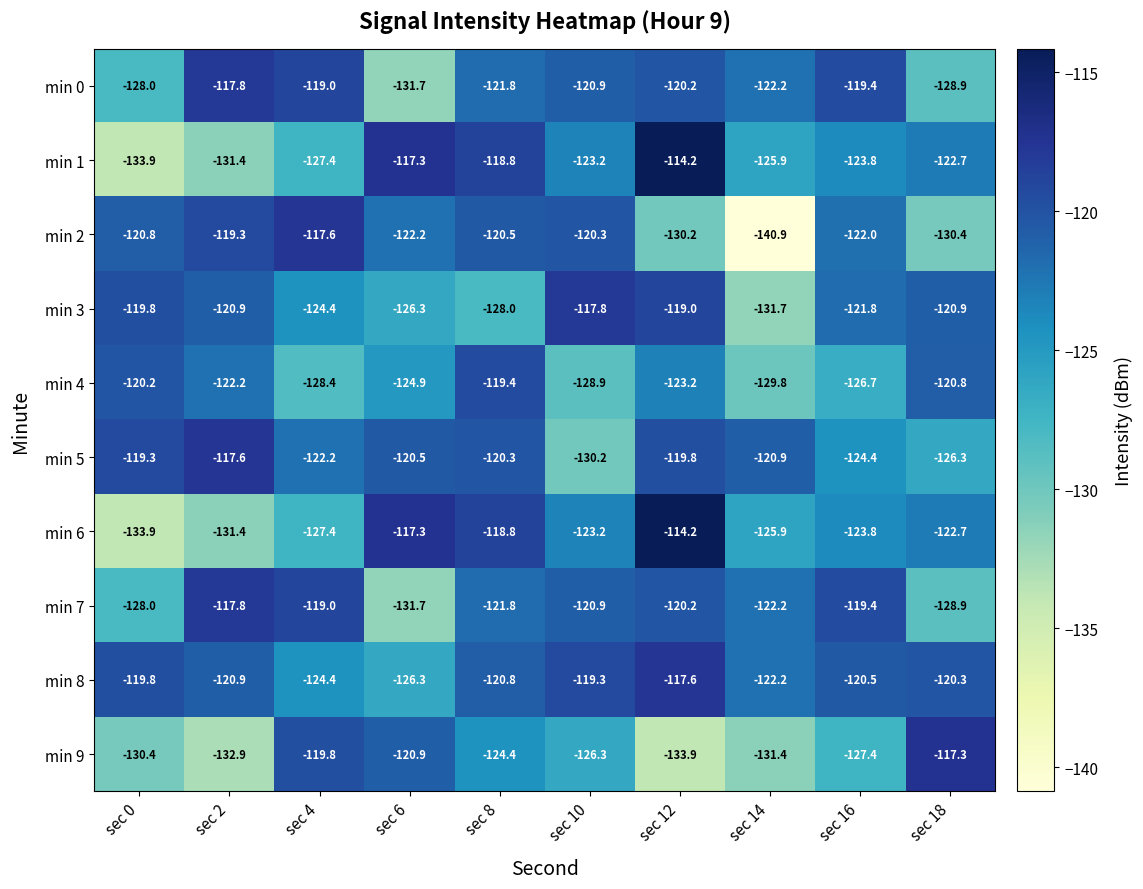

Which category has the highest value in the min 4 series?

sec 8